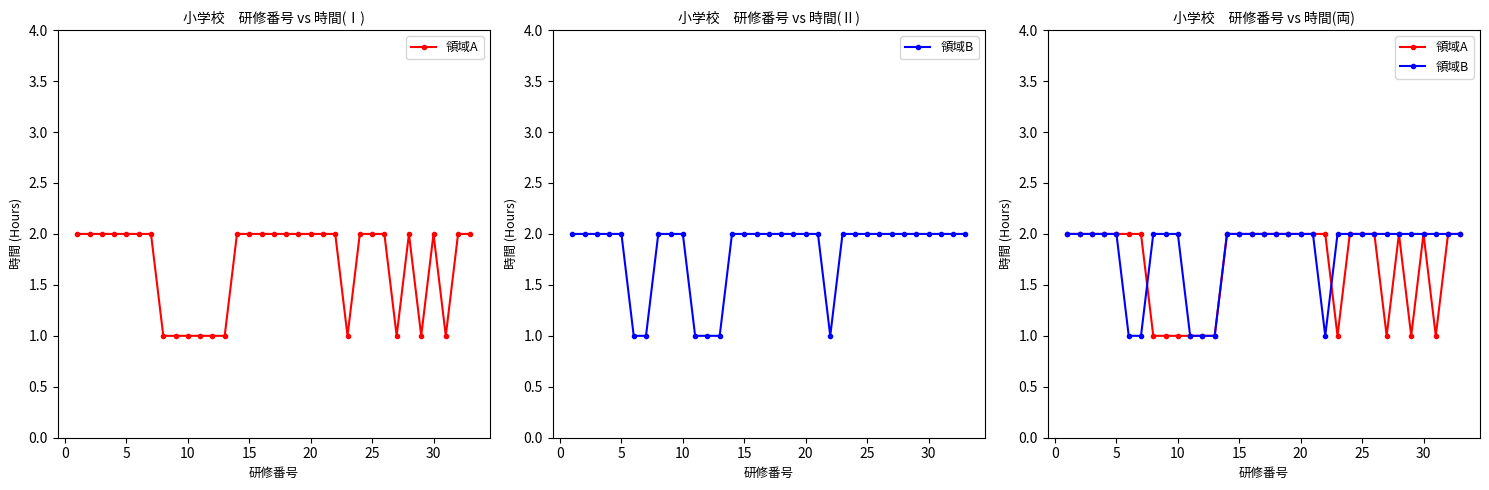

At how many categories does at least one series exceed 1?

30